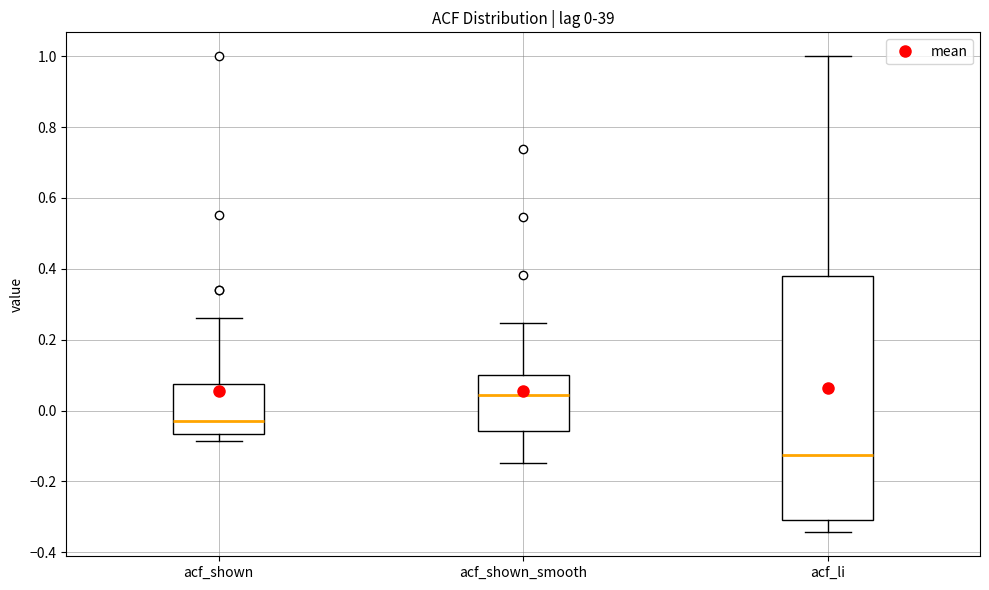

Which box is the tallest, from its lower edge to its upper edge?

acf_li